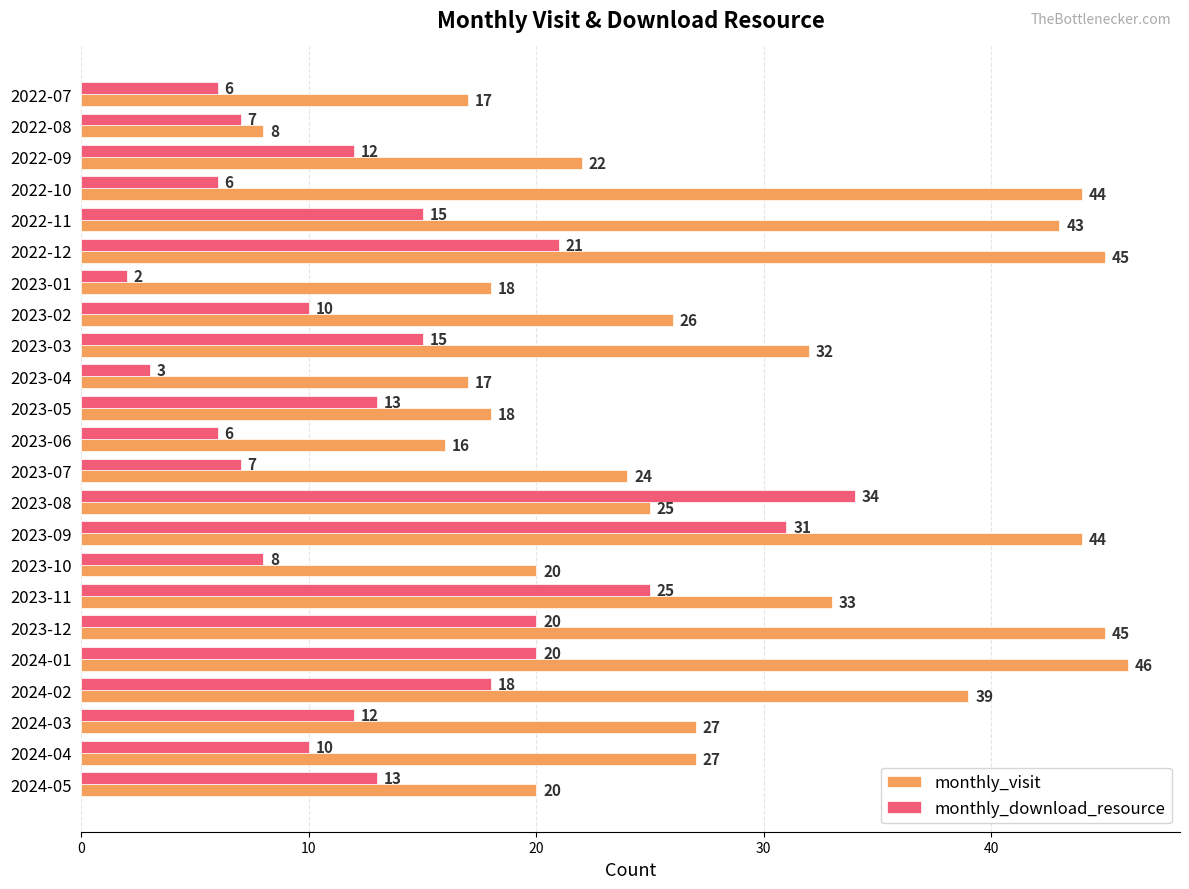

Which category has the highest value across all series?

2024-01